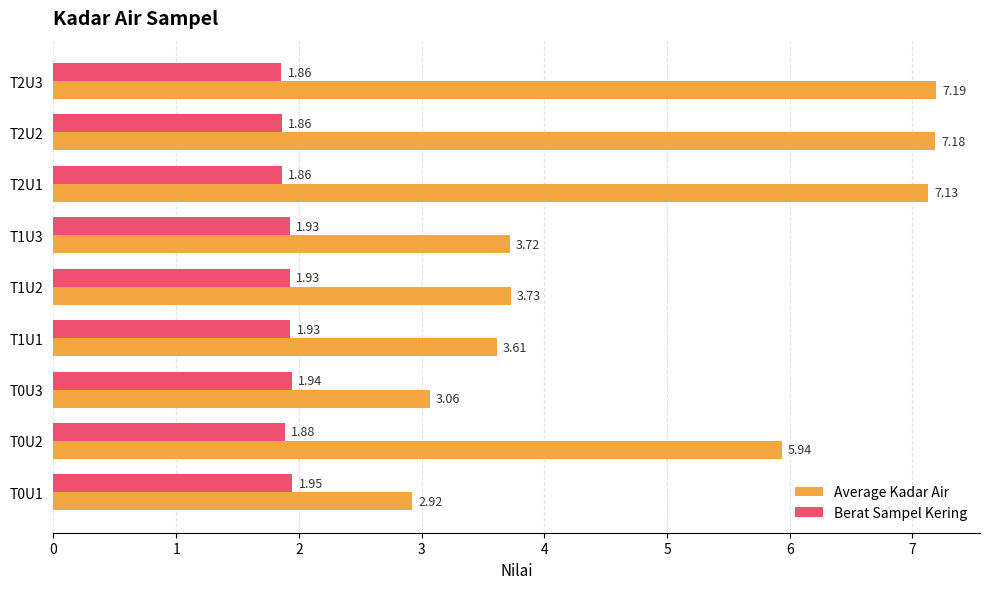

What is the sum of all Average Kadar Air values?

44.5